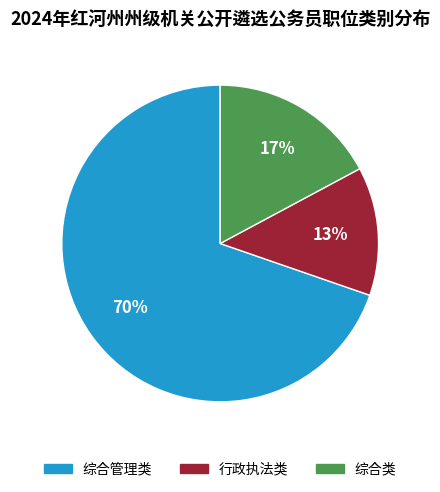

Rank the categories by value from lowest to highest.

行政执法类, 综合类, 综合管理类